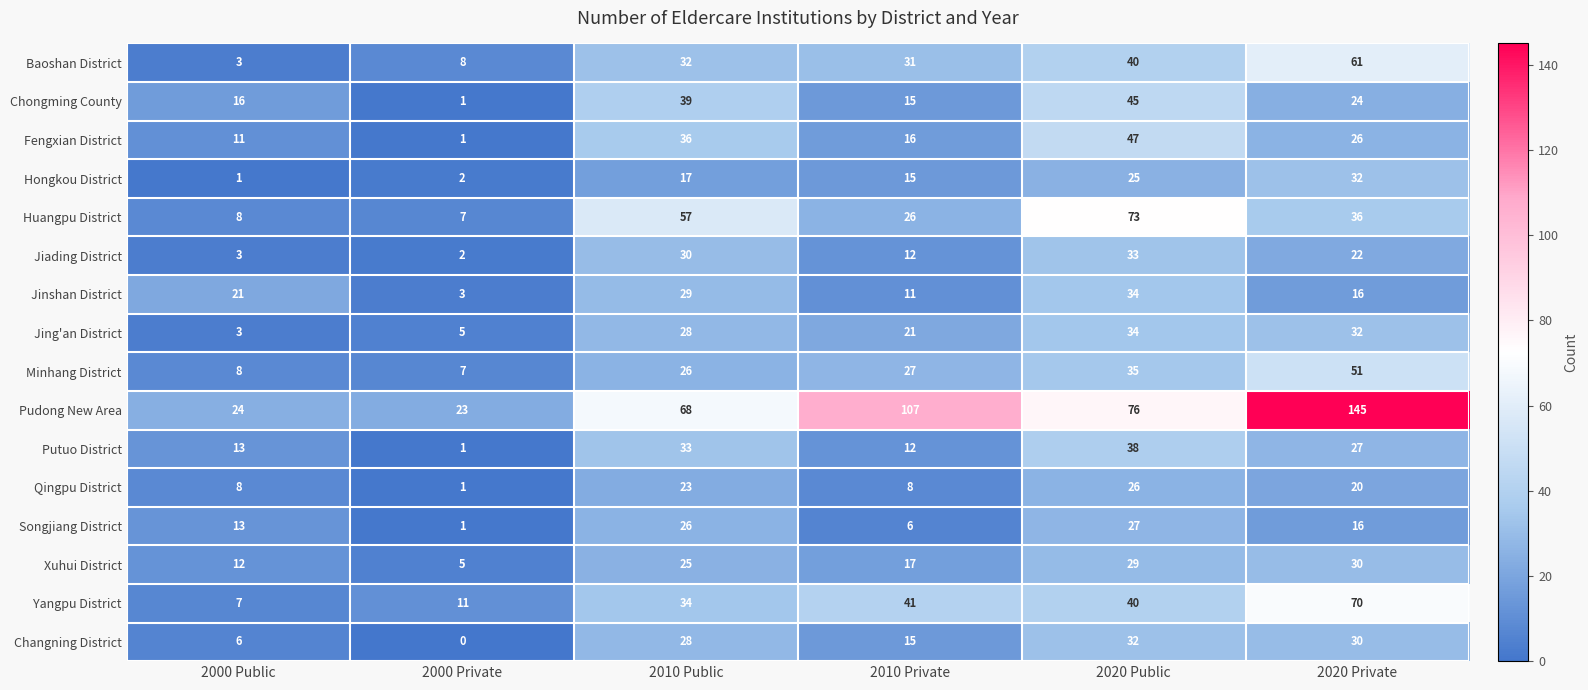

Which label corresponds to the smallest value in the chart?

2000 Private